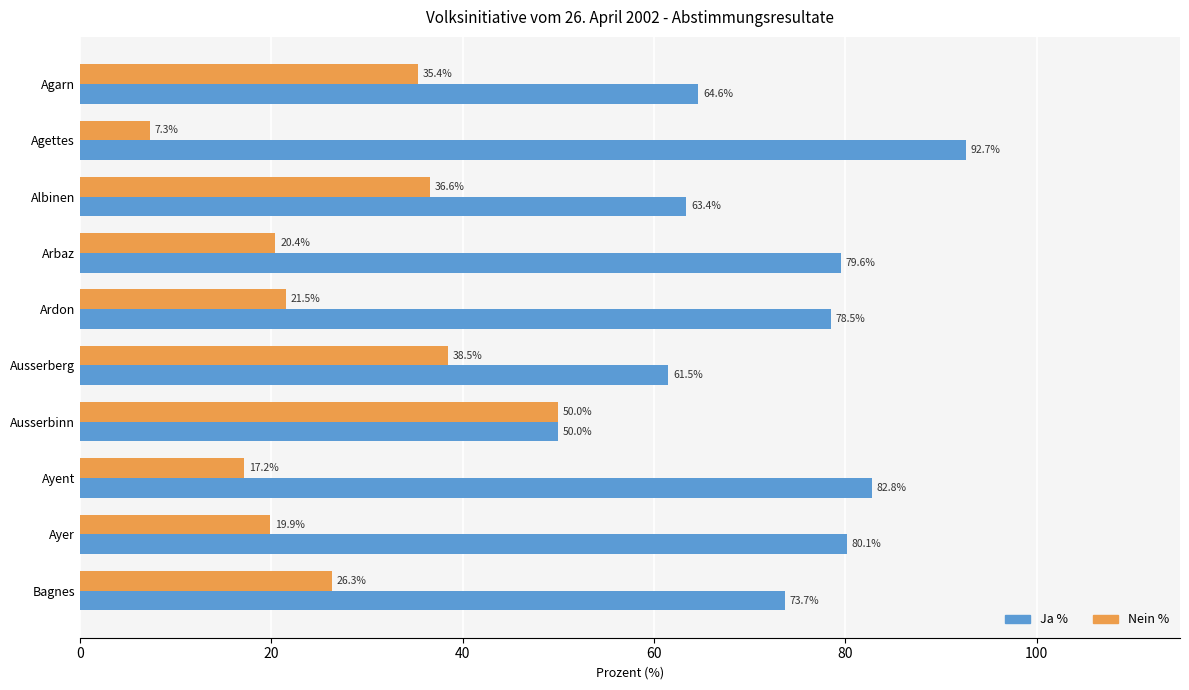

How many distinct data groups are displayed?

2